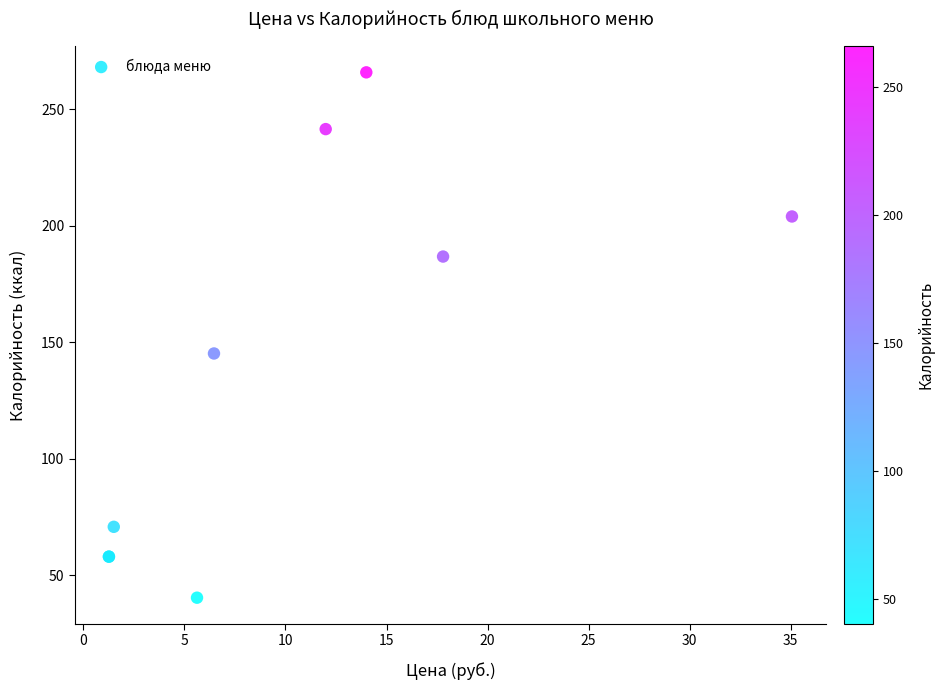

What Y value in the scatter plot is closest to 153?

145.2